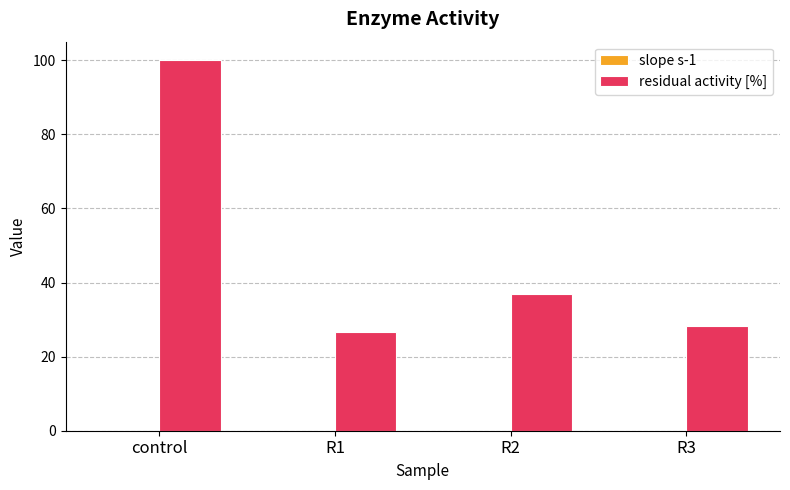

Does the chart contain stacked bars?

No